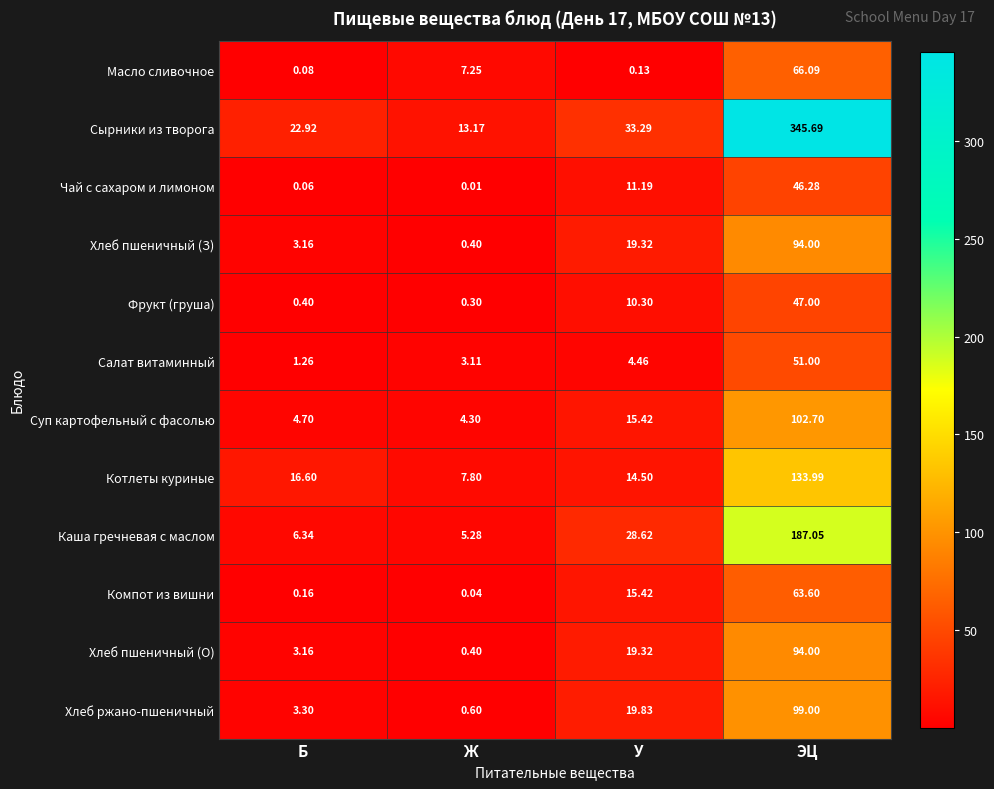

Which series has the largest total across all categories?

Сырники из творога